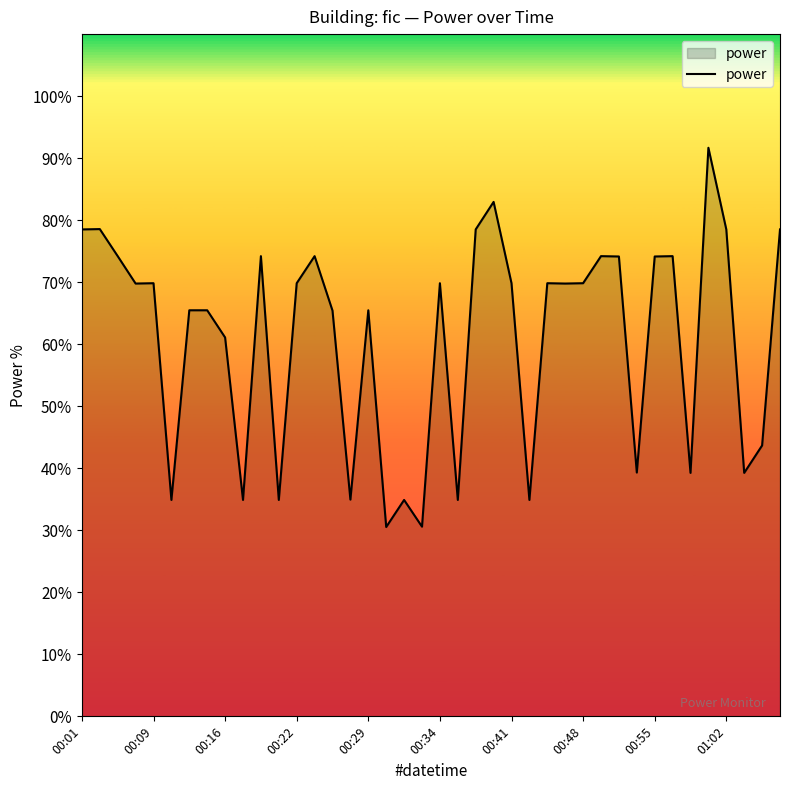

What is the difference between the maximum and minimum values?

61.1